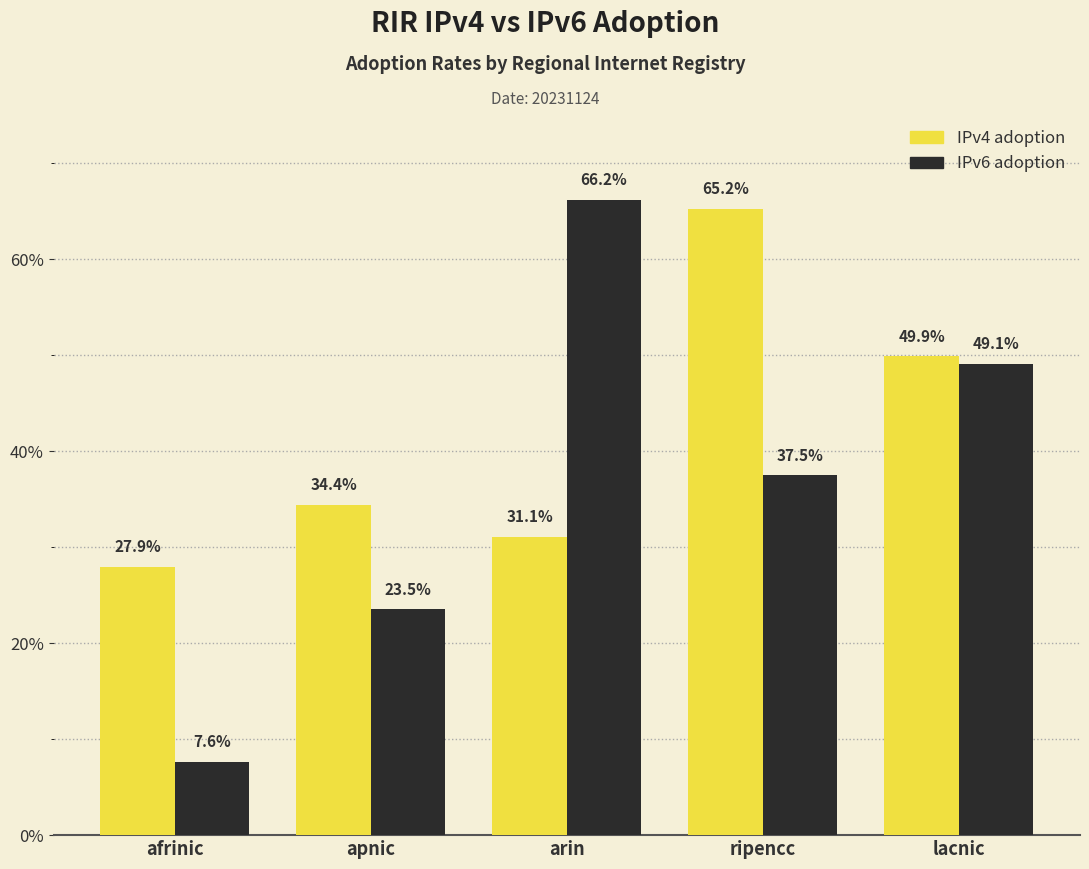

What are all the series names shown in the legend?

IPv4 adoption, IPv6 adoption